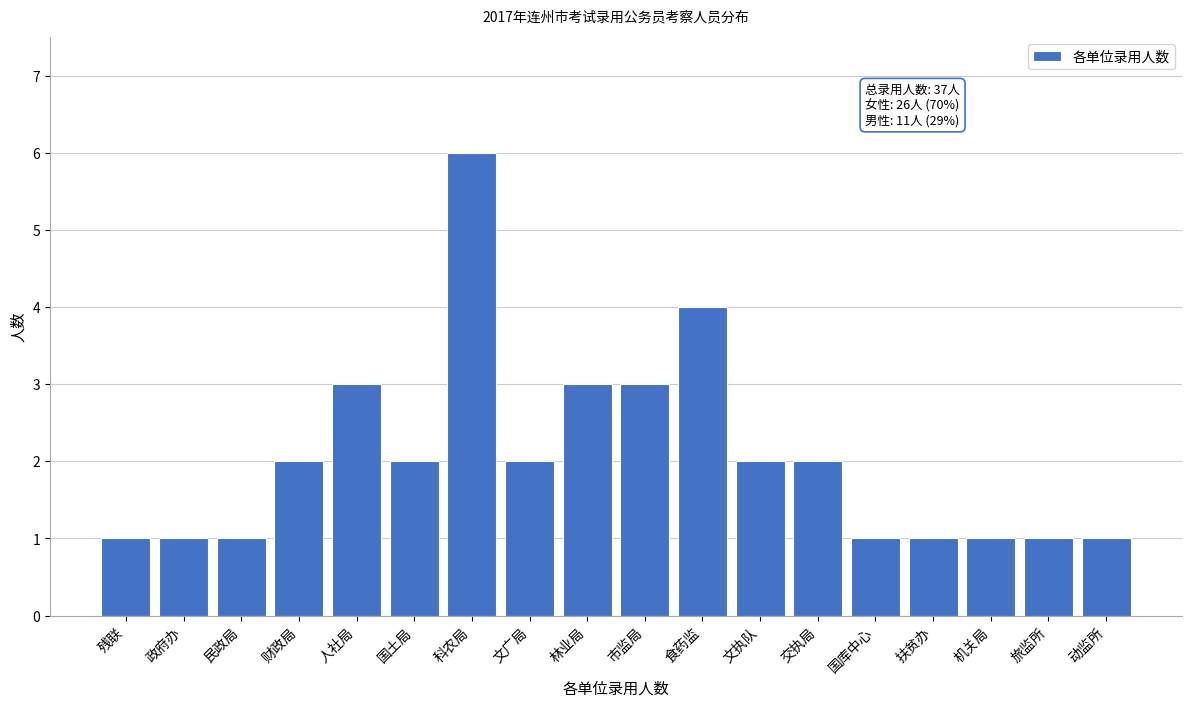

Reading left to right, transcribe all the data shown in this chart.

1	1	1	2	3	2	6	2	3	3	4	2	2	1	1	1	1	1